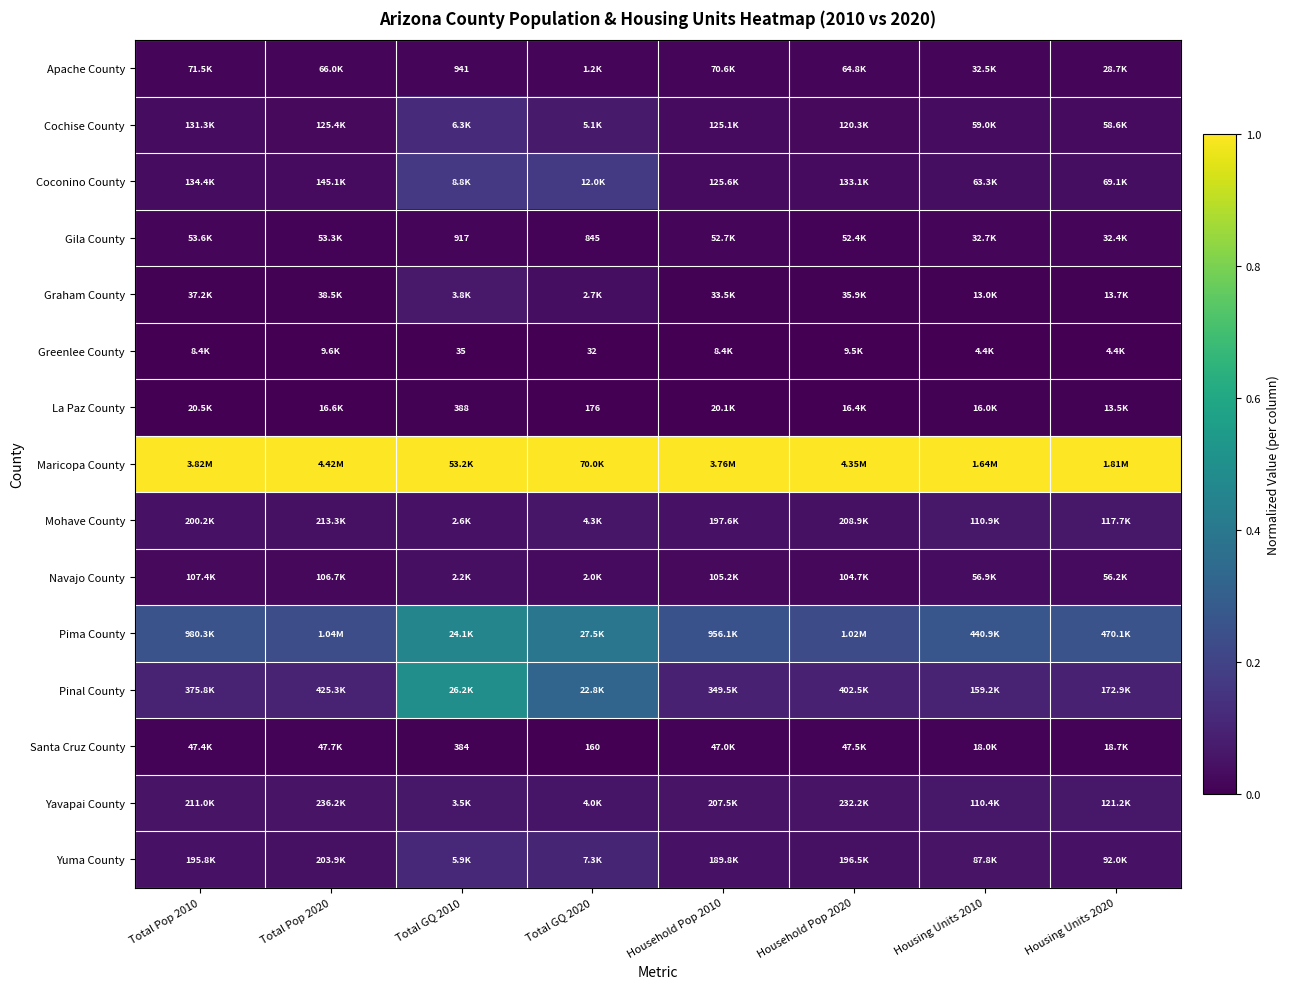

Which label corresponds to the smallest value in the chart?

Total Pop 2010